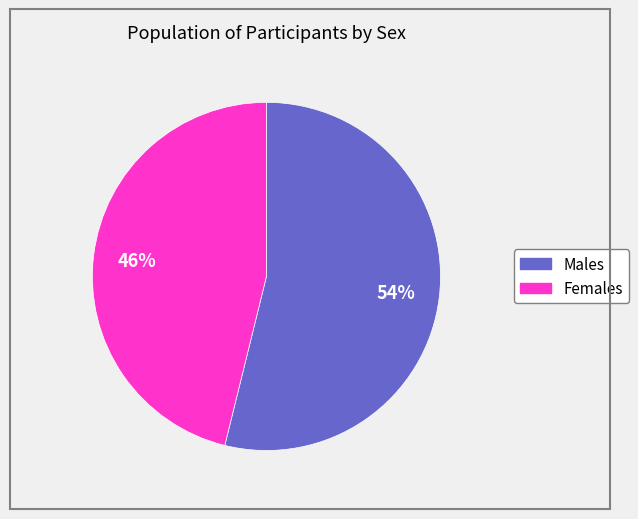

To the nearest percent, what is the difference between the largest and smallest slice percentages?

8%